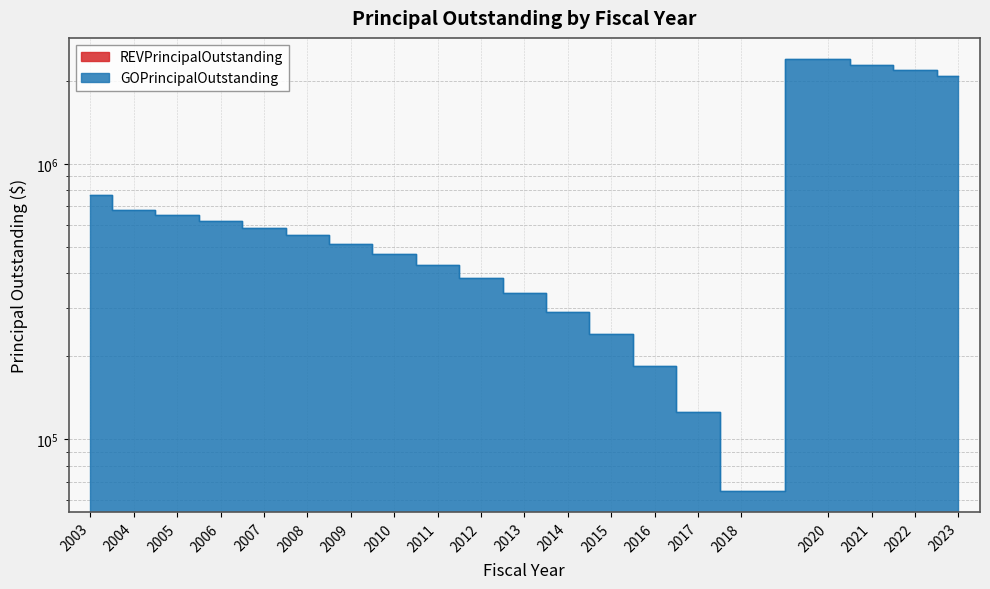

At which category does the data reach its first local valley?

2018